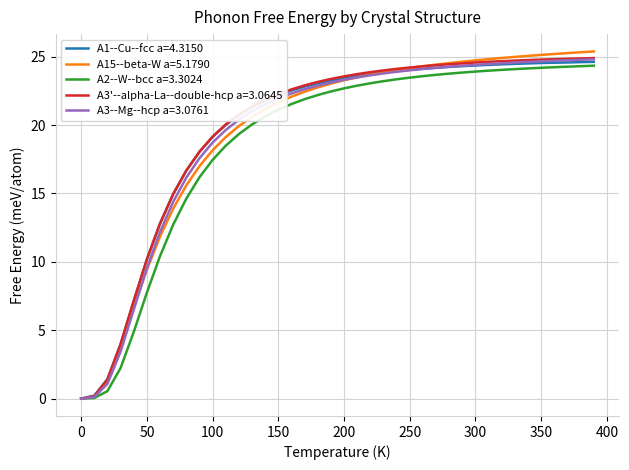

Which series has the widest spread of values?

A15--beta-W a=5.1790